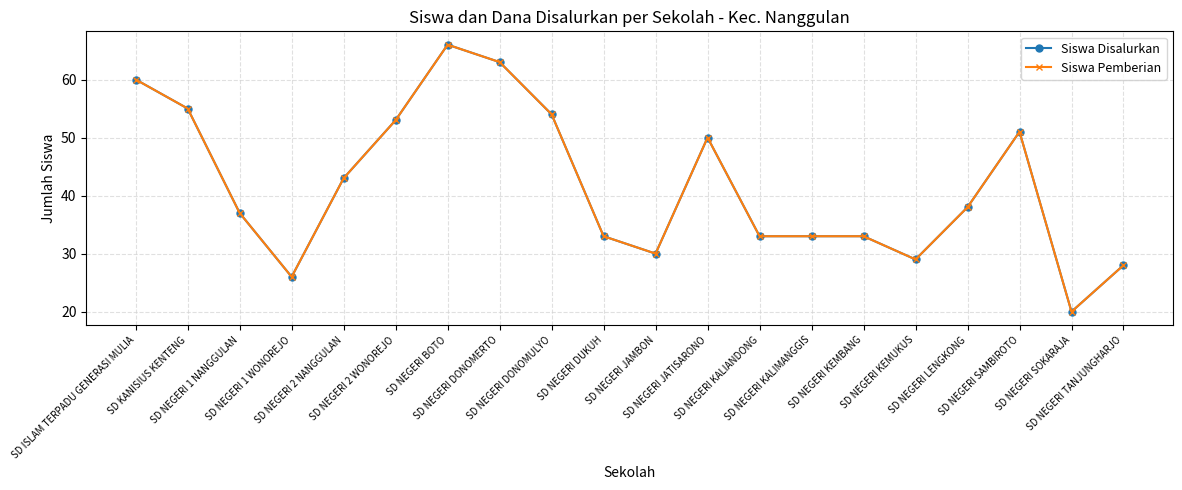

Is it true that Siswa Pemberian equals 81 at SD NEGERI JATISARONO?

False